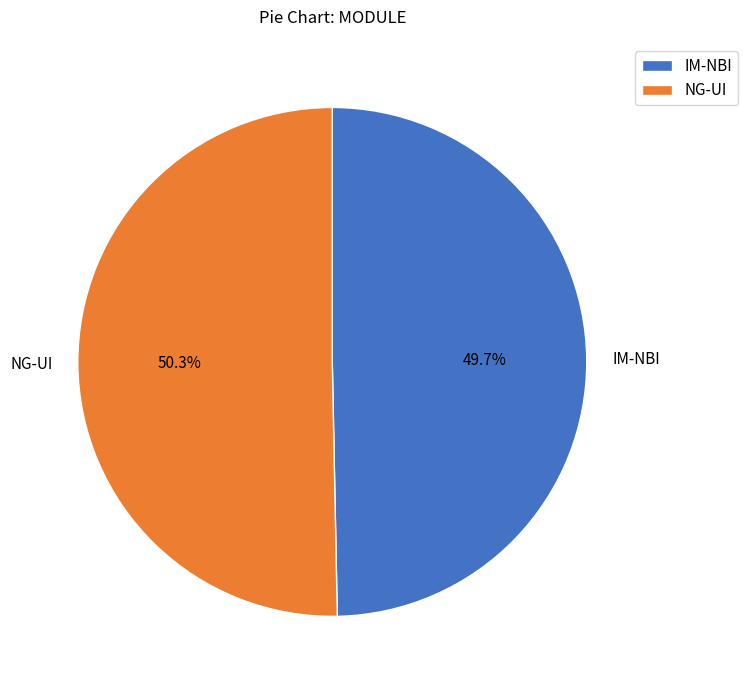

What is the smallest slice in the pie chart?

IM-NBI